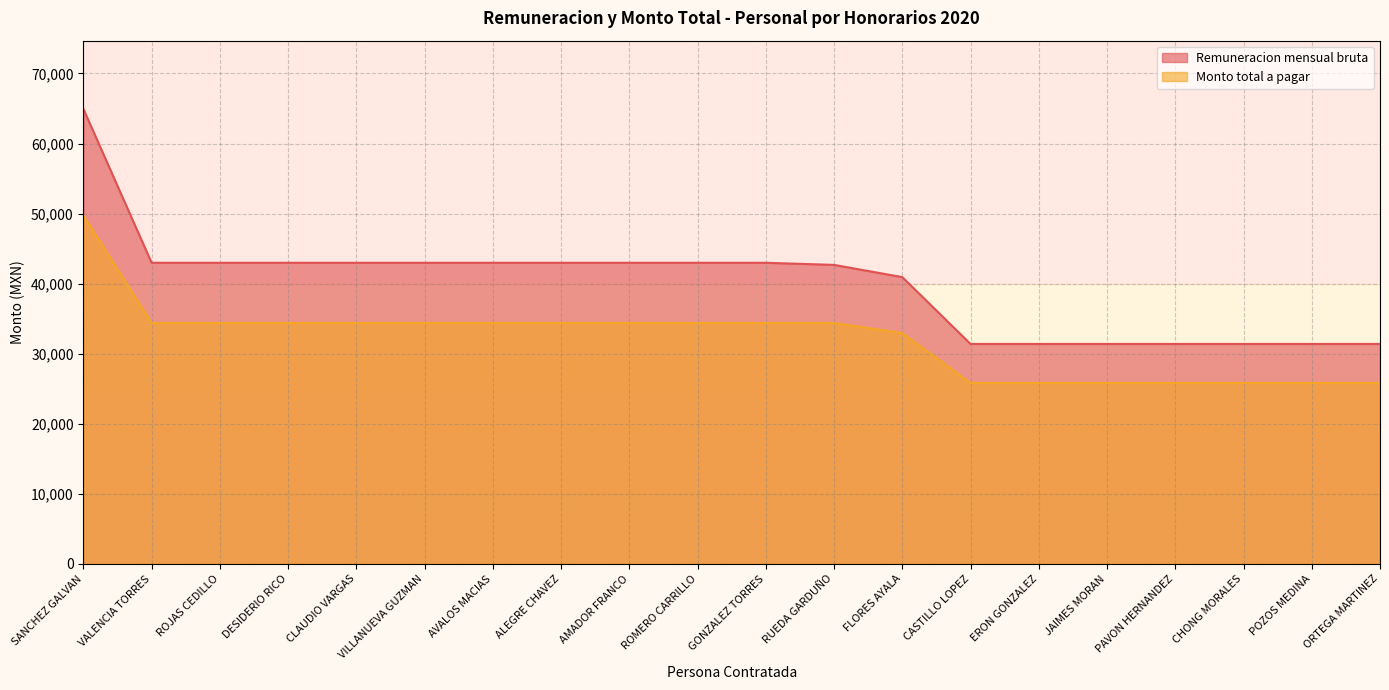

List the labels in order of Remuneracion mensual bruta value, largest first.

SANCHEZ GALVAN, VALENCIA TORRES, ROJAS CEDILLO, DESIDERIO RICO, CLAUDIO VARGAS, VILLANUEVA GUZMAN, AVALOS MACIAS, ALEGRE CHAVEZ, AMADOR FRANCO, ROMERO CARRILLO, GONZALEZ TORRES, RUEDA GARDUÑO, FLORES AYALA, CASTILLO LOPEZ, ERON GONZALEZ, JAIMES MORAN, PAVON HERNANDEZ, CHONG MORALES, POZOS MEDINA, ORTEGA MARTINEZ